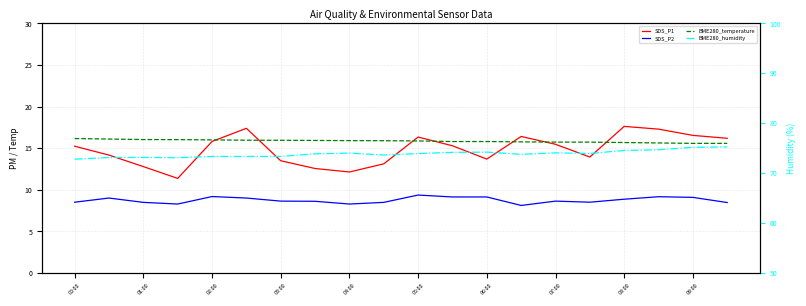

Which category has the highest value in the BME280_temperature series?

00:00